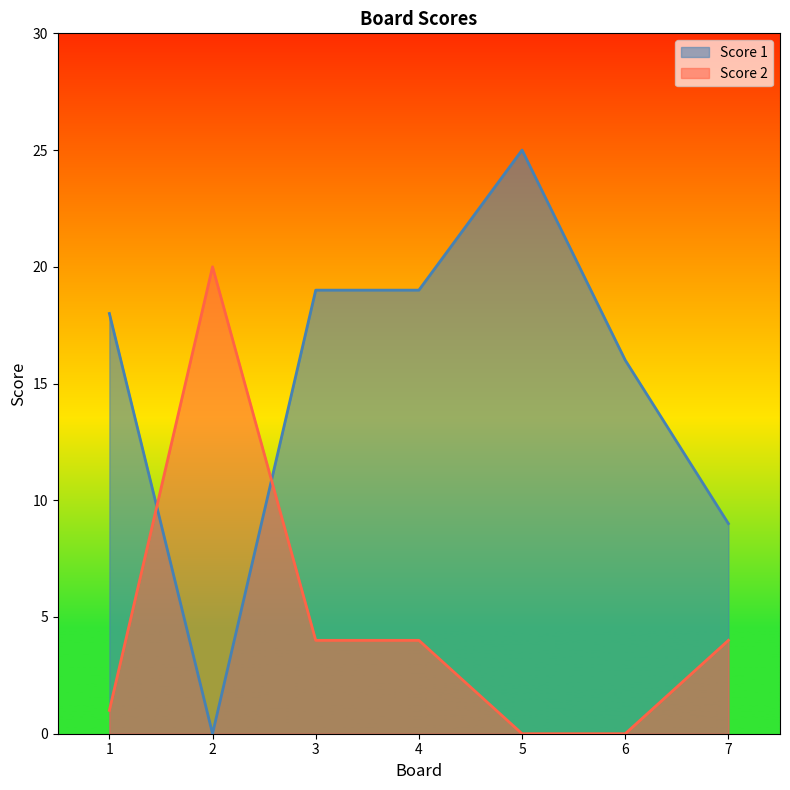

True or false: Score 2 has more than 1 interior local peaks.

False